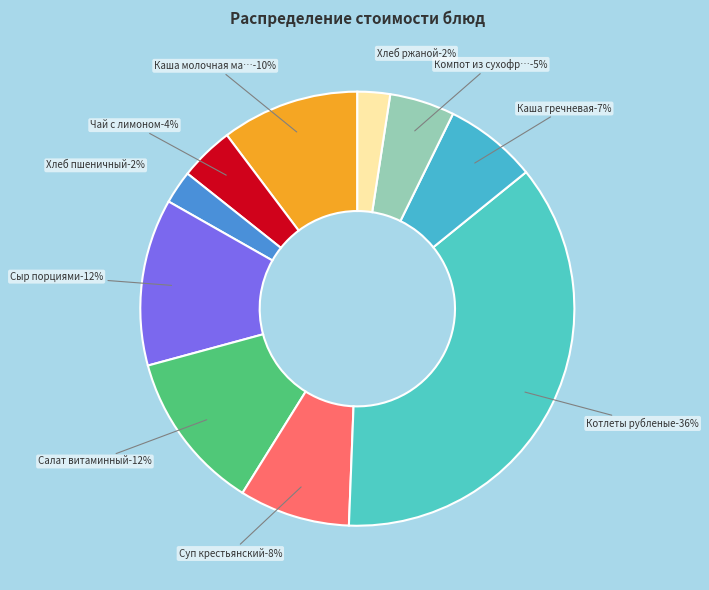

How much of the chart is everything except Суп крестьянский?

91.7%